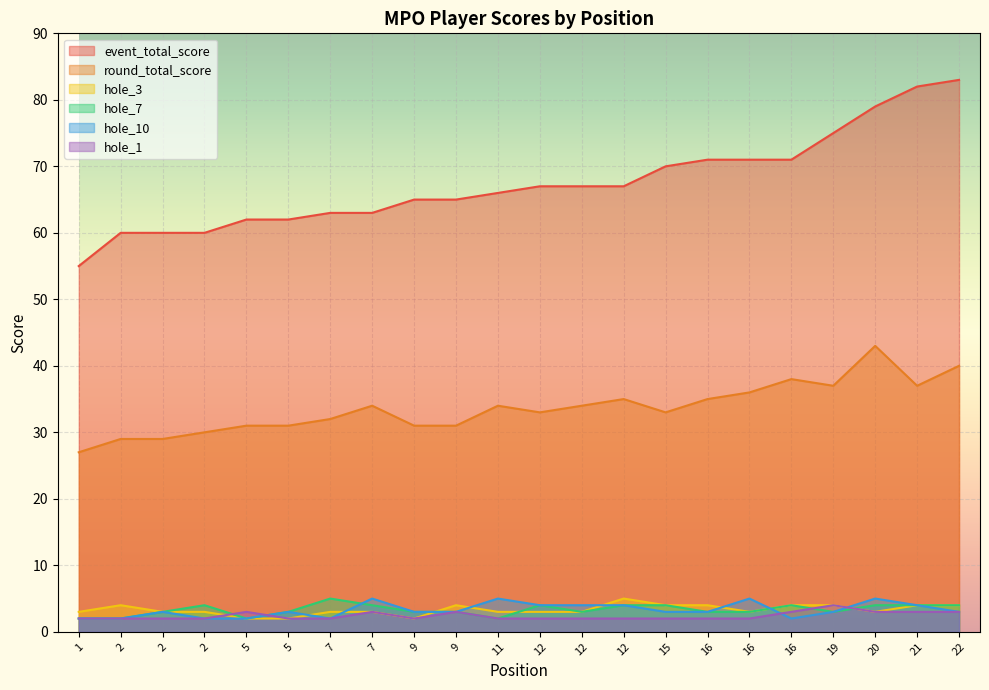

True or false: hole_10 has a value of 1 at 5.

False